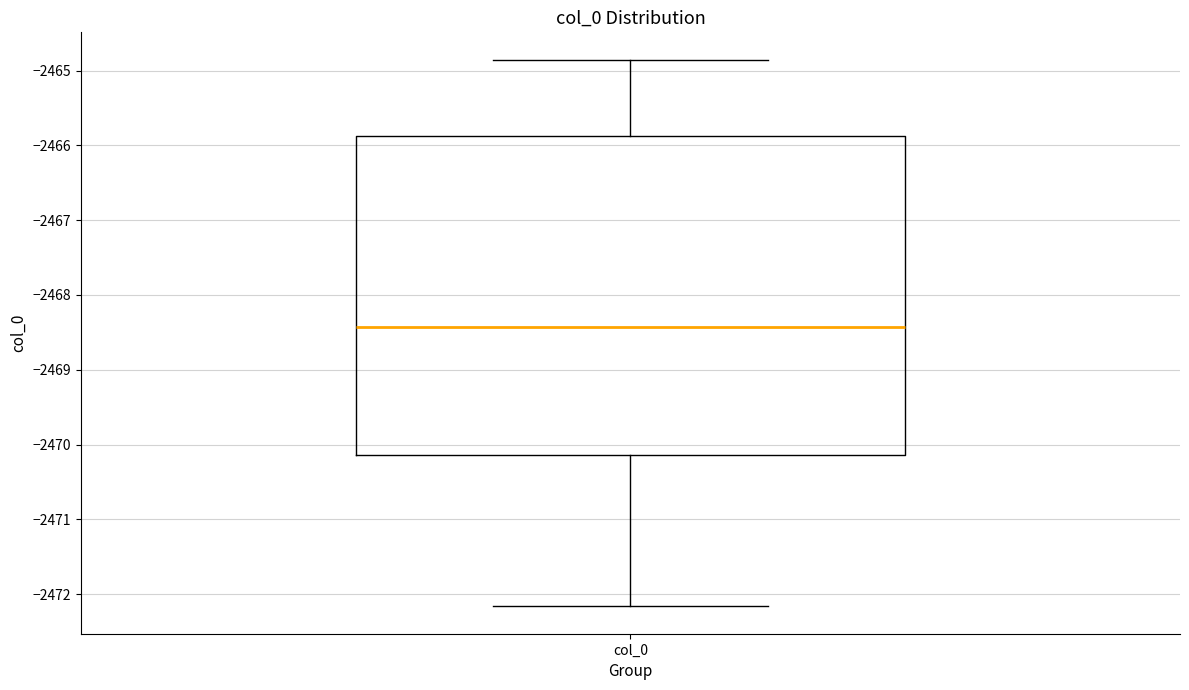

Read this box plot against the y-axis: the position of the median line, the range covered by the box, and the ends of both whiskers. The values are not printed on the chart, so give them approximately, as read against the axis.

median -2468.4, box -2470.1 to -2465.9, whiskers -2472.2 to -2464.9